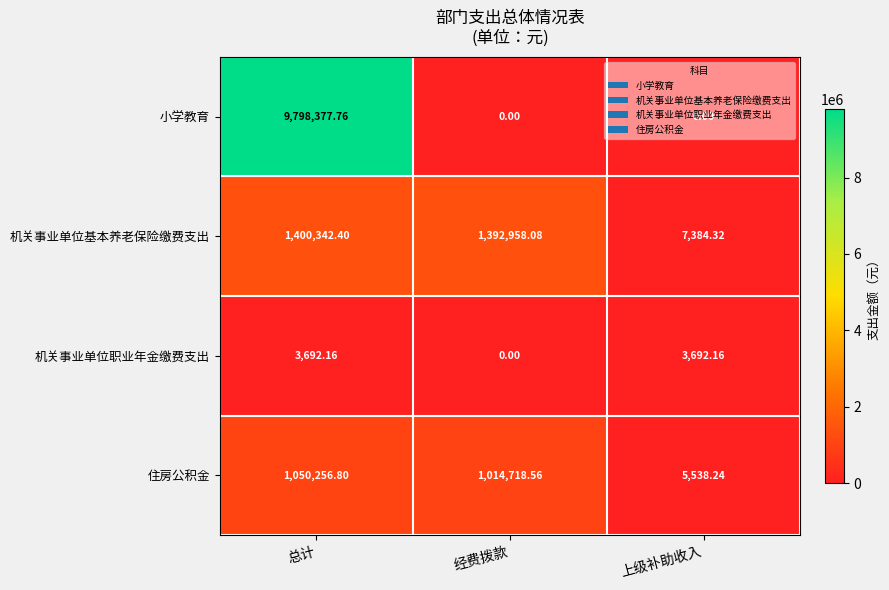

At how many categories does at least one series exceed 6332076?

1